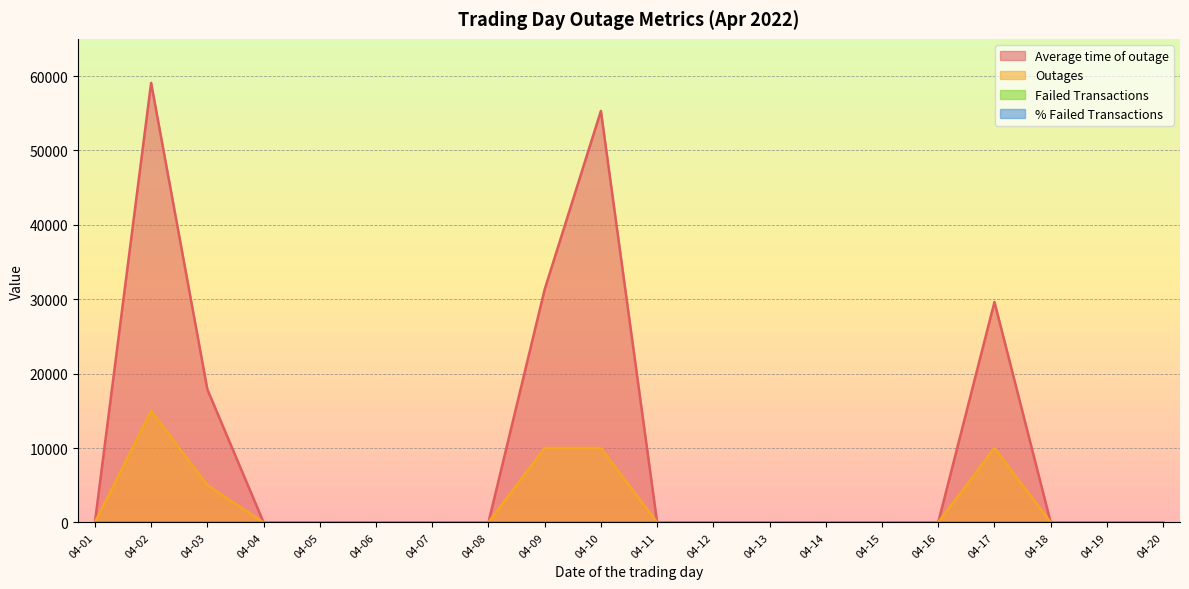

True or false: % Failed Transactions and Outages intersect in this chart.

False